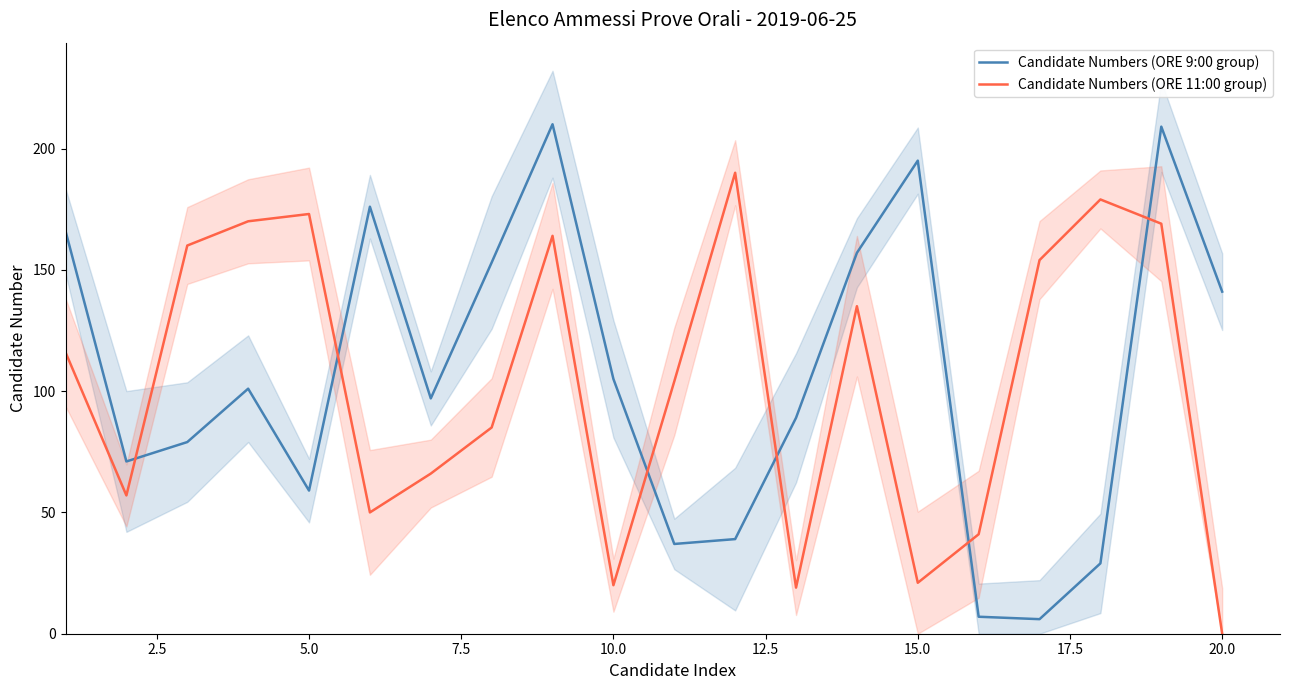

The Candidate Numbers (ORE 9:00 group) series shows 271 at 15.0. True or false?

False